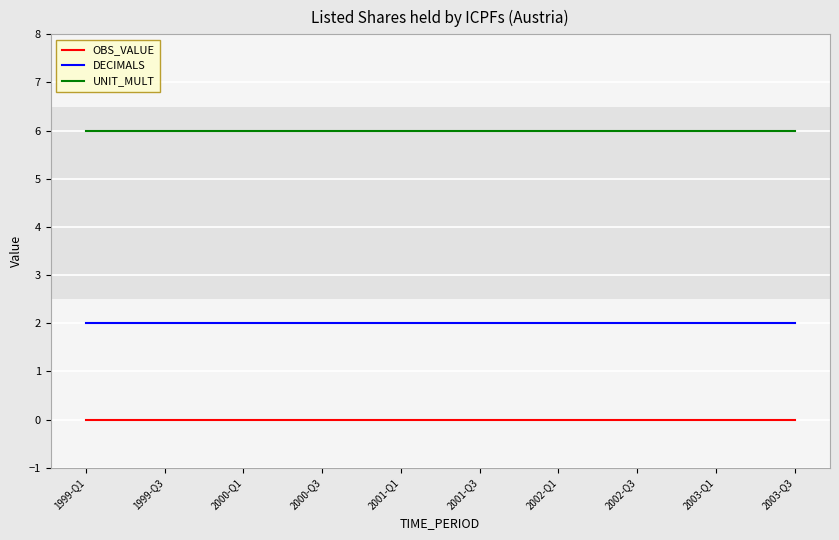

List the series in order of their overall mean, lowest first.

OBS_VALUE, DECIMALS, UNIT_MULT